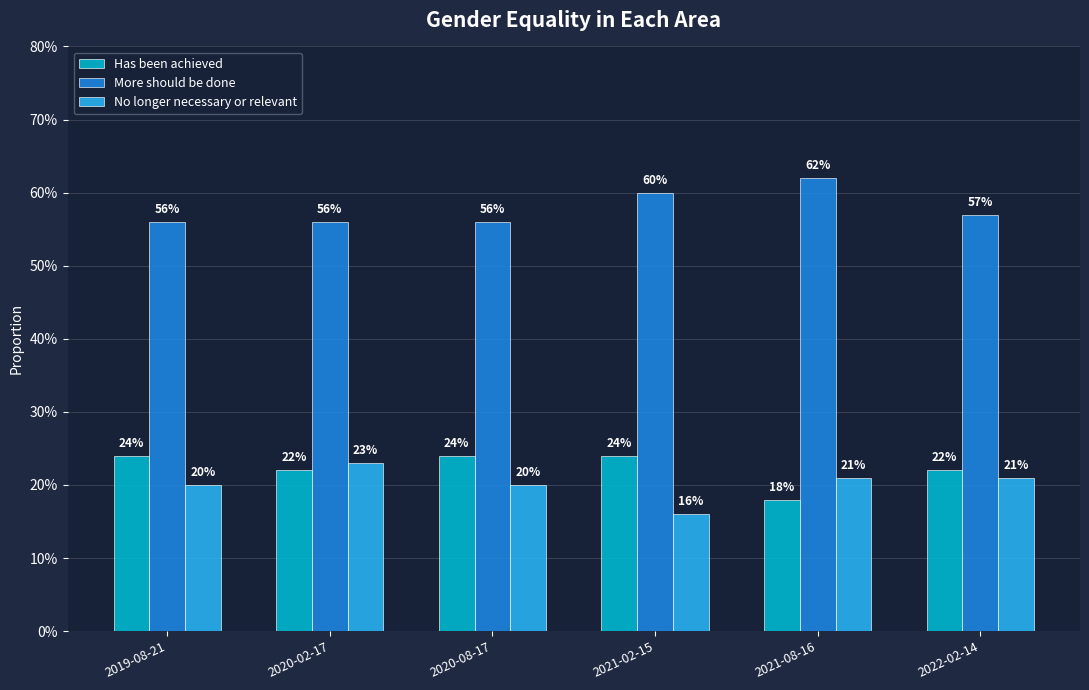

Are the bars horizontal?

No